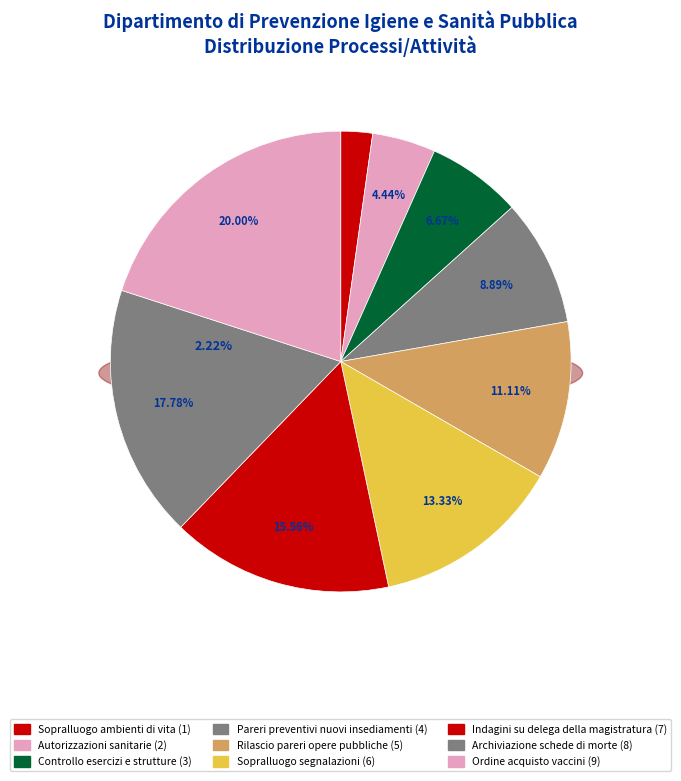

Does any single category account for the majority?

No